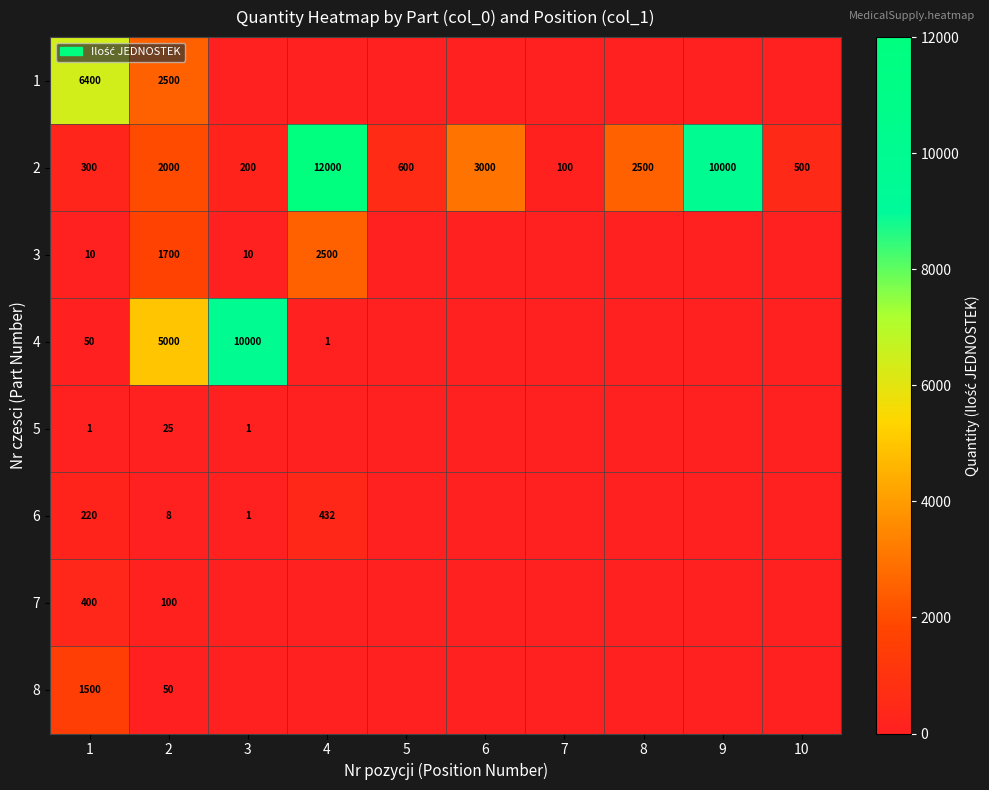

Which category has the highest value in the 2 series?

4